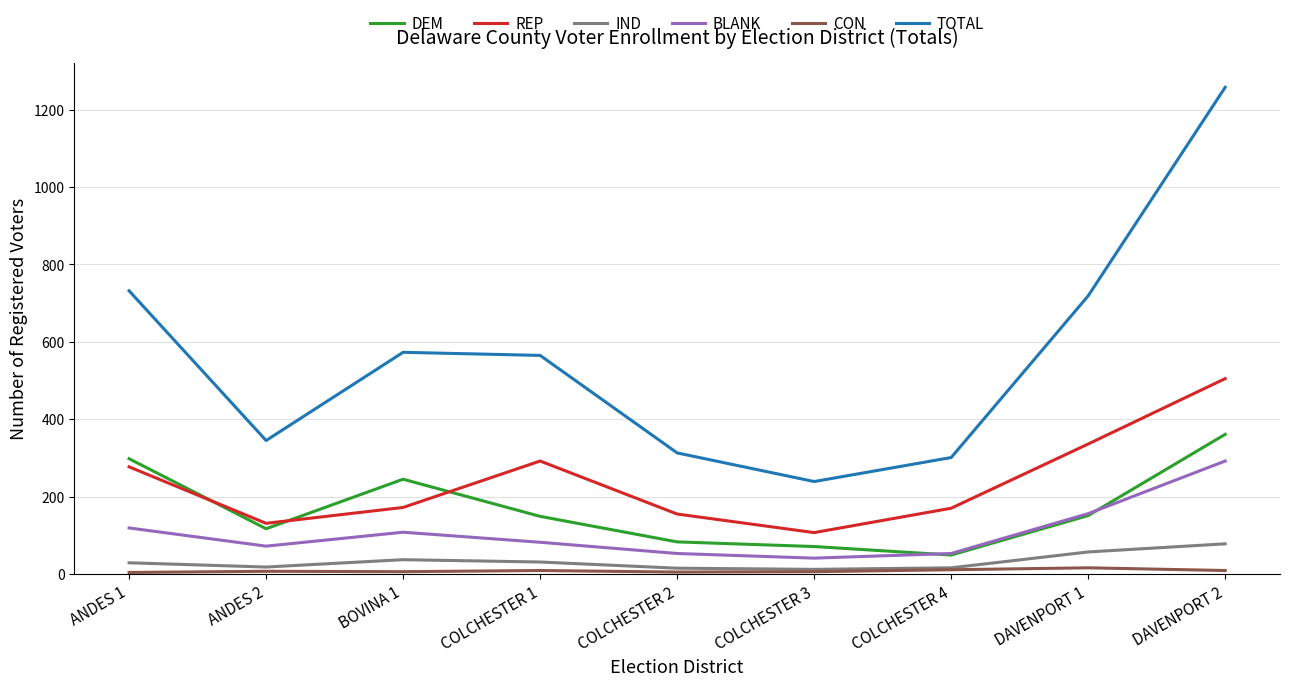

Which series has the largest total across all categories?

TOTAL